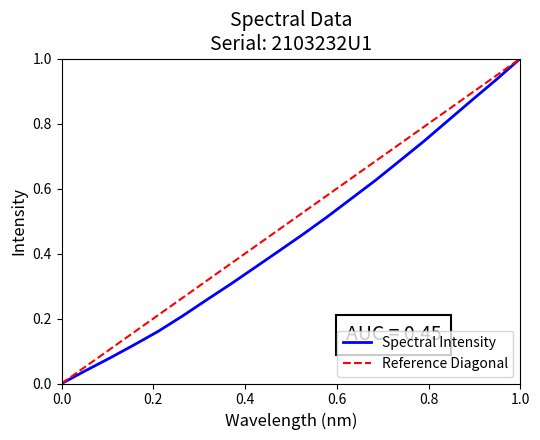

At which label does Spectral Intensity reach its peak?

1.0